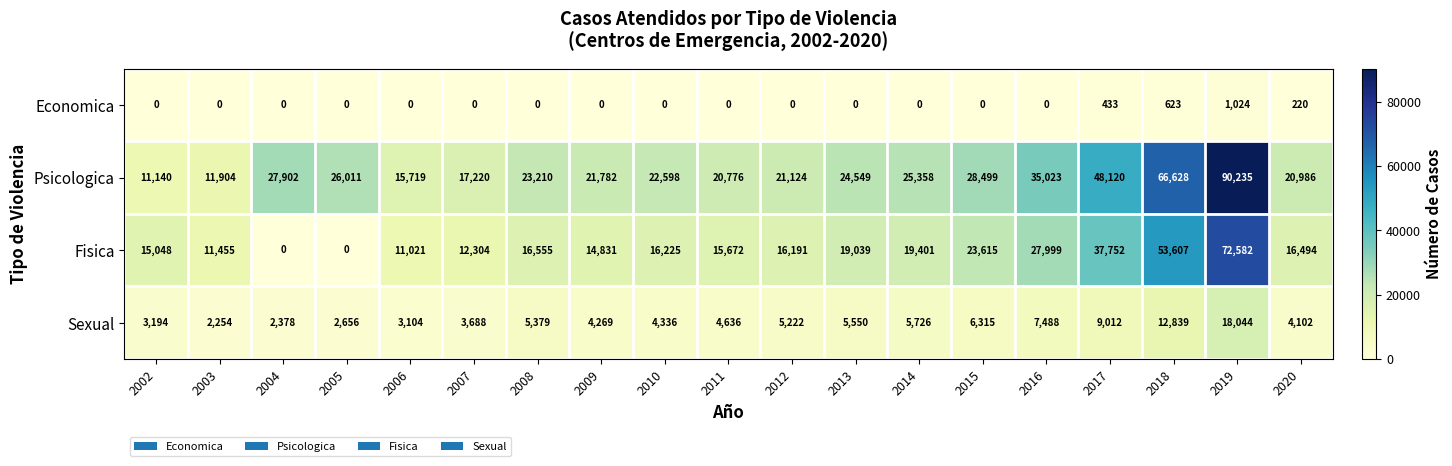

What is the sum of all Sexual values?

110192